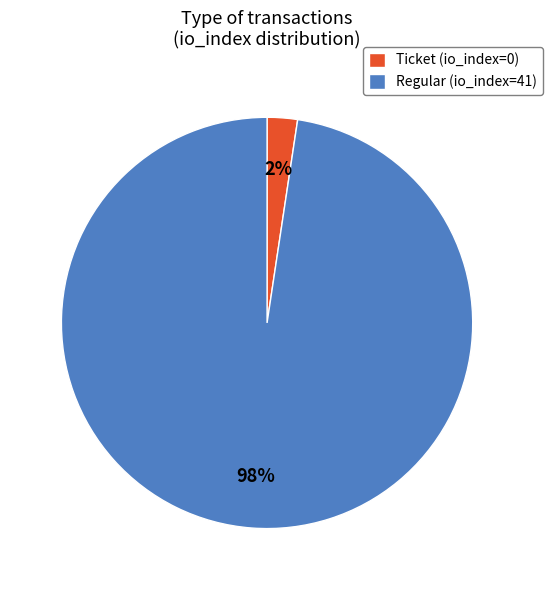

Which slice represents more than half of the pie?

Regular (io_index=41)